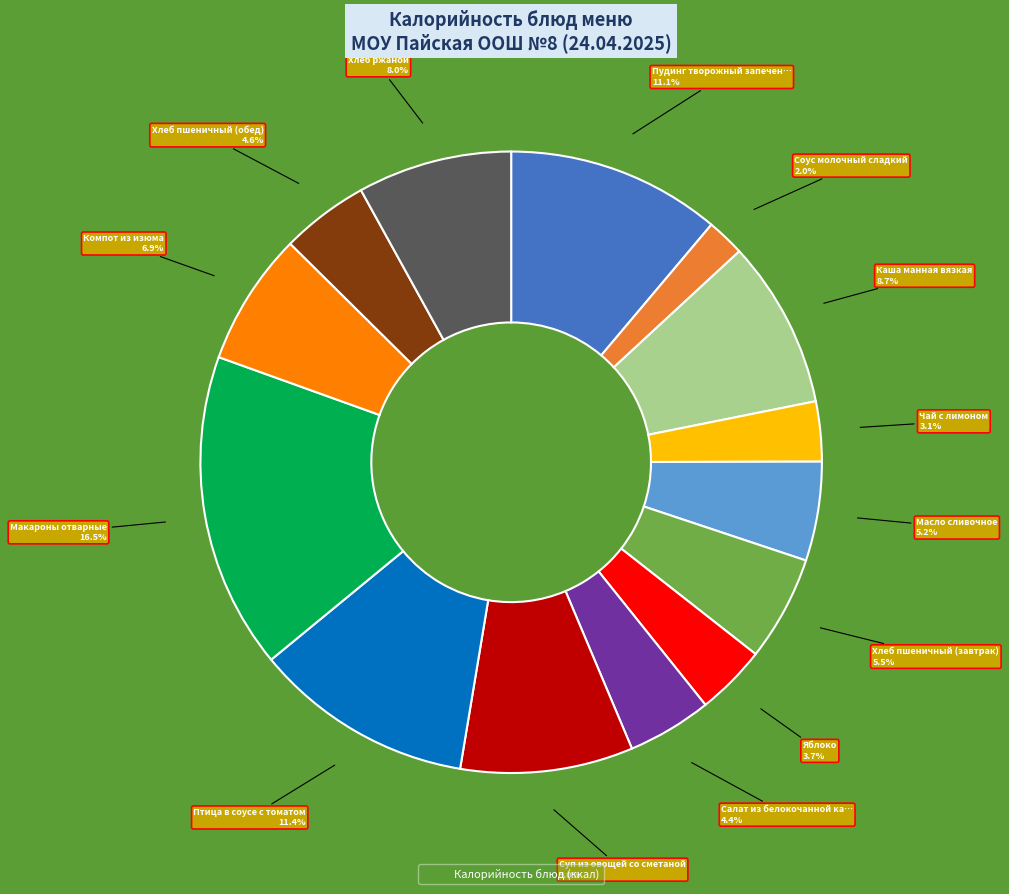

Is there any slice that represents more than half of the pie?

No